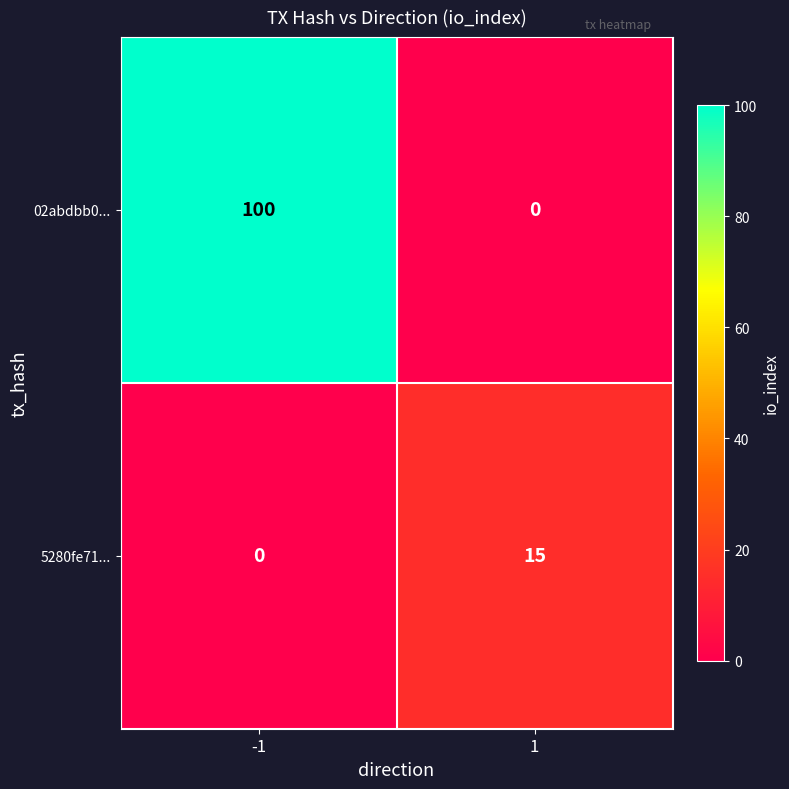

Read the 02abdbb0... value at -1.

100